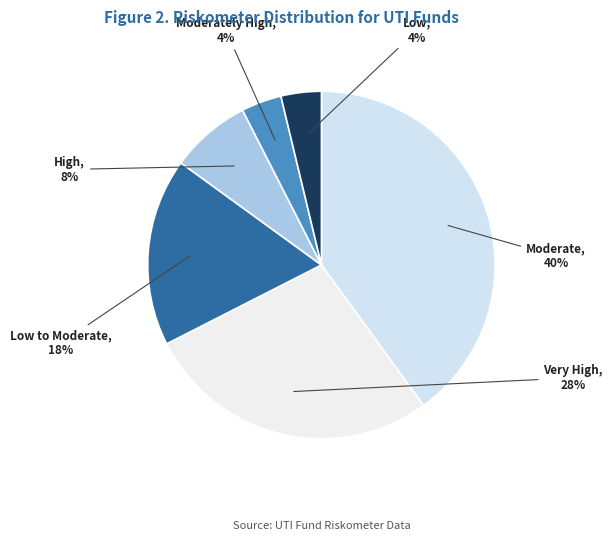

Which slice is the largest?

Moderate